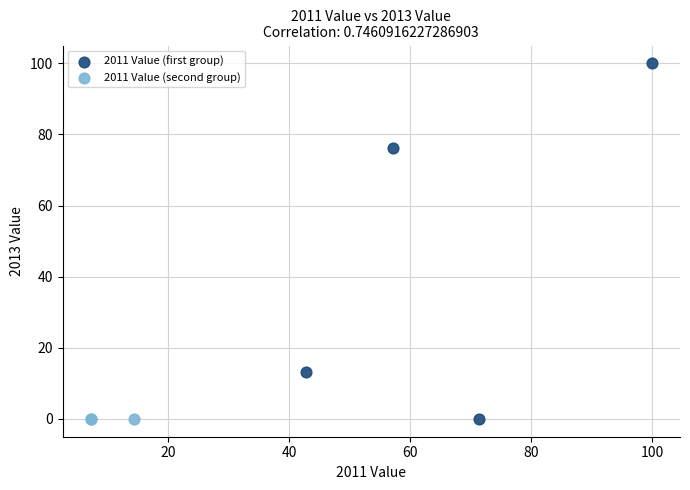

Which series contains the highest Y value?

2011 Value (first group)